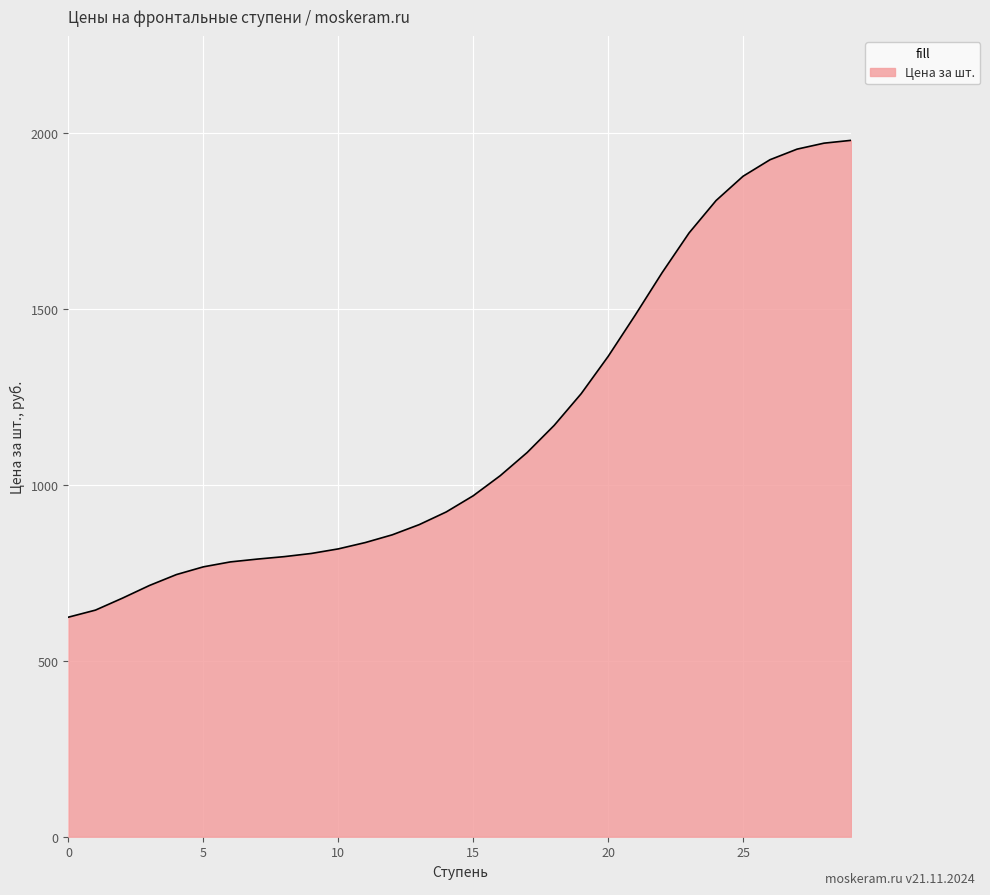

What is the minimum value shown in the chart?

624